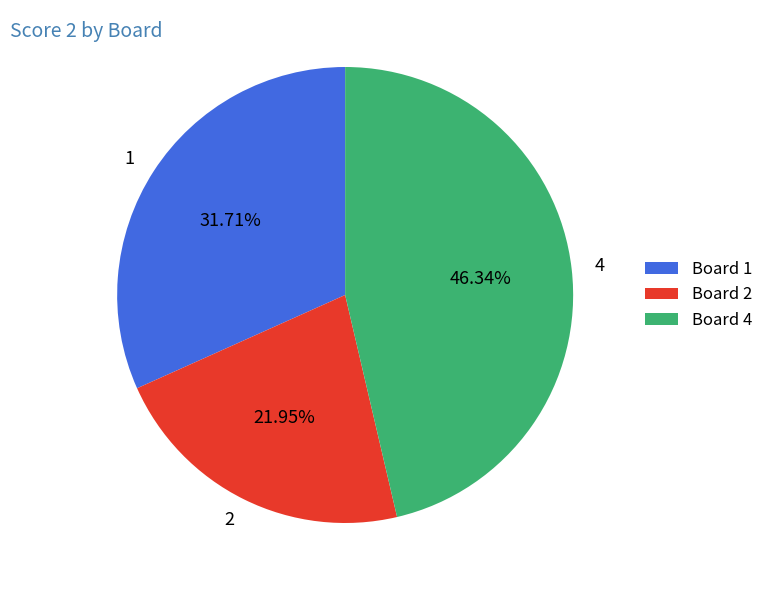

How much of the chart is everything except 4?

53.7%